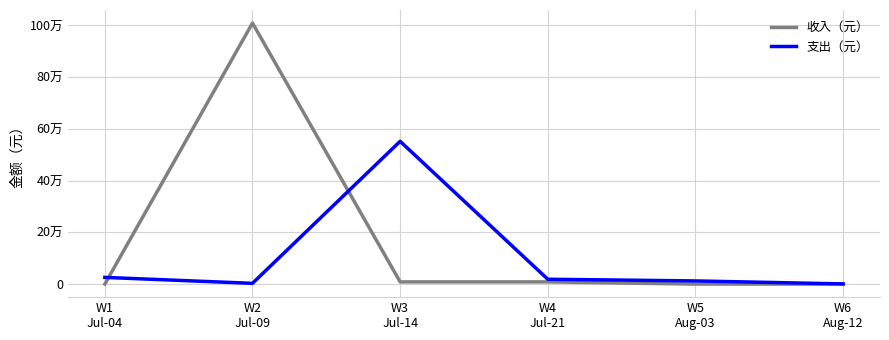

What are all the series names shown in the legend?

收入（元）, 支出（元）